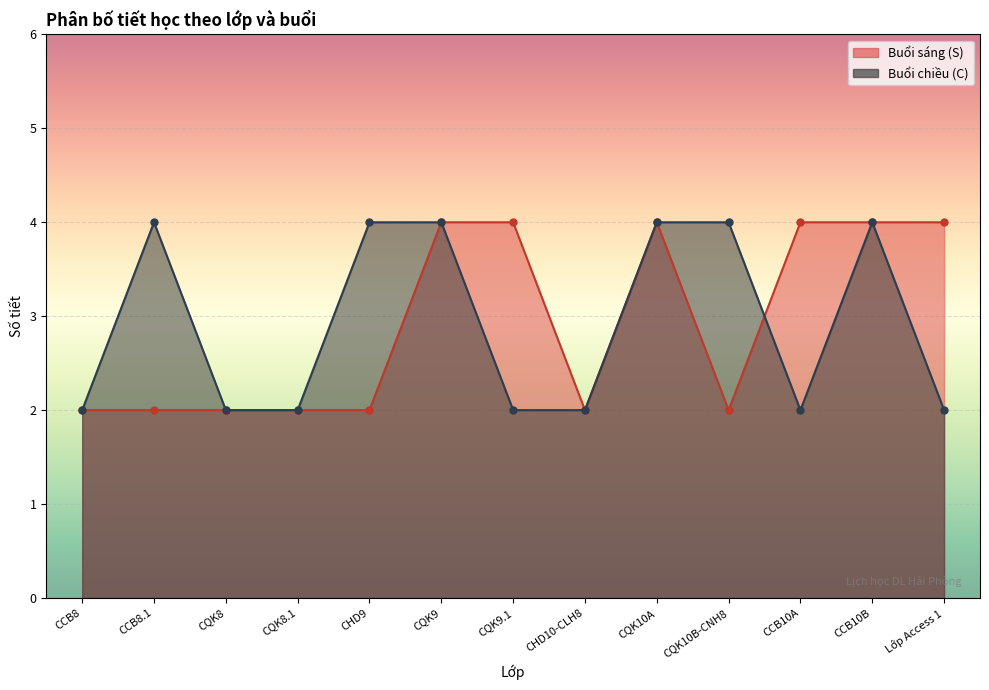

What is the maximum value for Buổi chiều (C)?

4